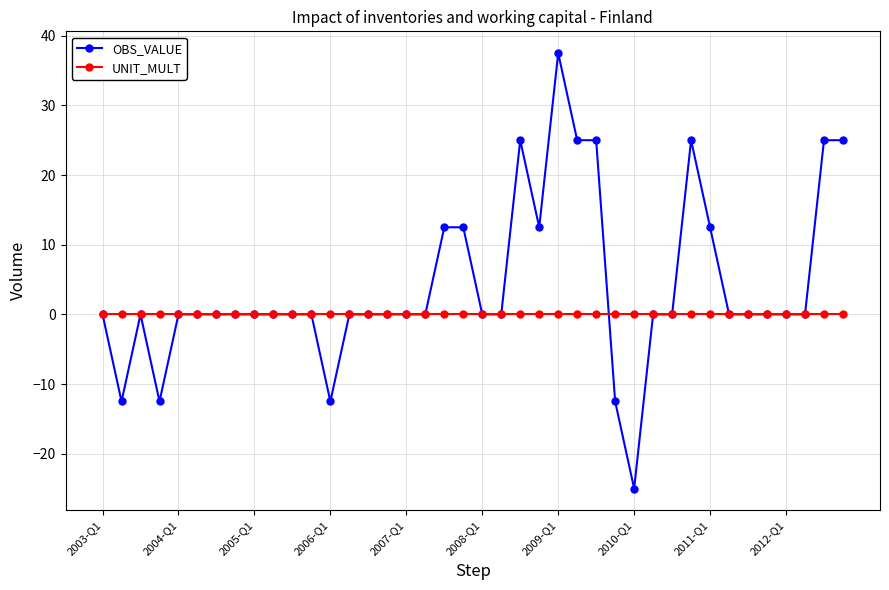

Reading right to left, transcribe all the data shown in this chart.

OBS_VALUE: 25.0	25.0	0.0	0.0	0.0	0.0	0.0	12.5	25.0	0.0	0.0	-25.0	-12.5	25.0	25.0	37.5	12.5	25.0	0.0	0.0	12.5	12.5	0.0	0.0	0.0	0.0	0.0	-12.5	0.0	0.0	0.0	0.0	0.0	0.0	0.0	0.0	-12.5	0.0	-12.5	0.0
UNIT_MULT: 0.0	0.0	0.0	0.0	0.0	0.0	0.0	0.0	0.0	0.0	0.0	0.0	0.0	0.0	0.0	0.0	0.0	0.0	0.0	0.0	0.0	0.0	0.0	0.0	0.0	0.0	0.0	0.0	0.0	0.0	0.0	0.0	0.0	0.0	0.0	0.0	0.0	0.0	0.0	0.0